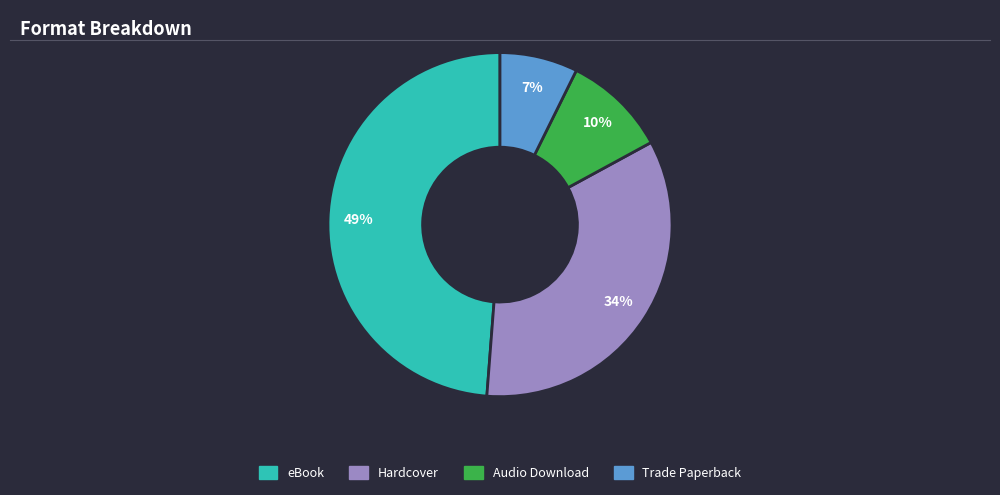

To the nearest percent, what is the combined percentage of Audio Download and Trade Paperback?

17%